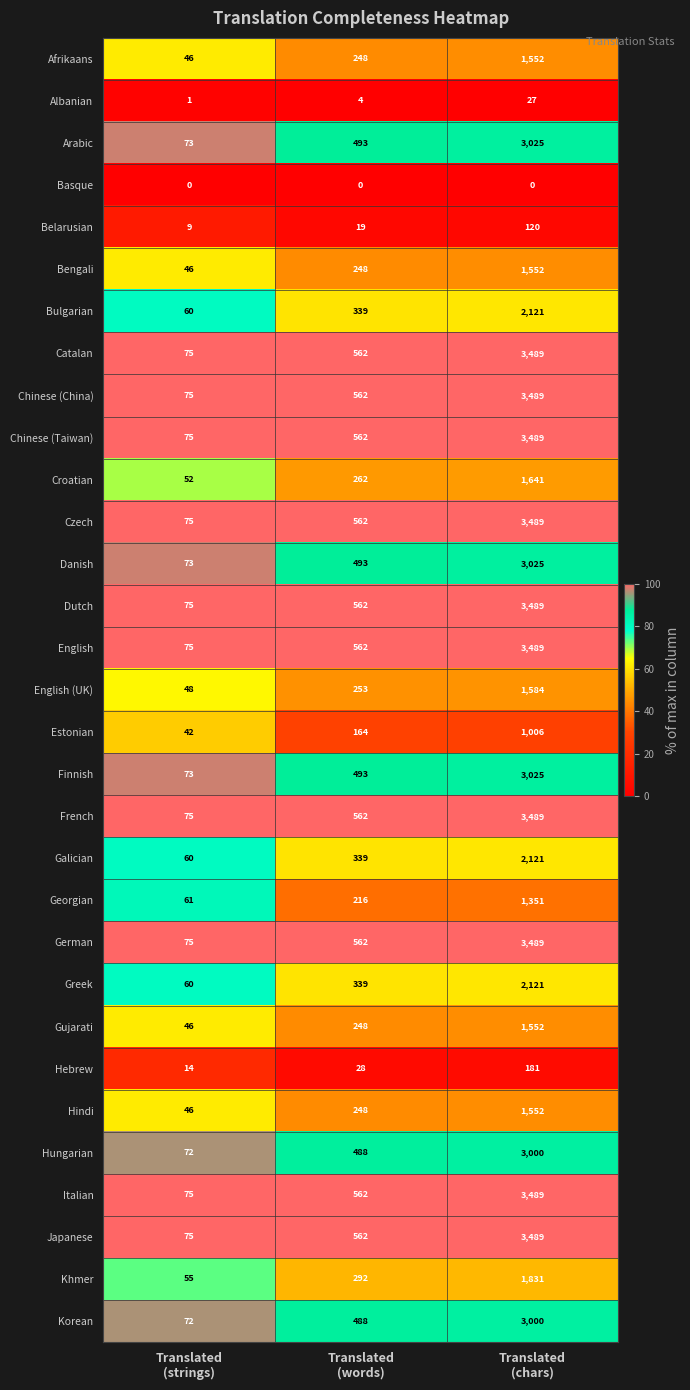

How many Greek values are between 60 and 2121?

3